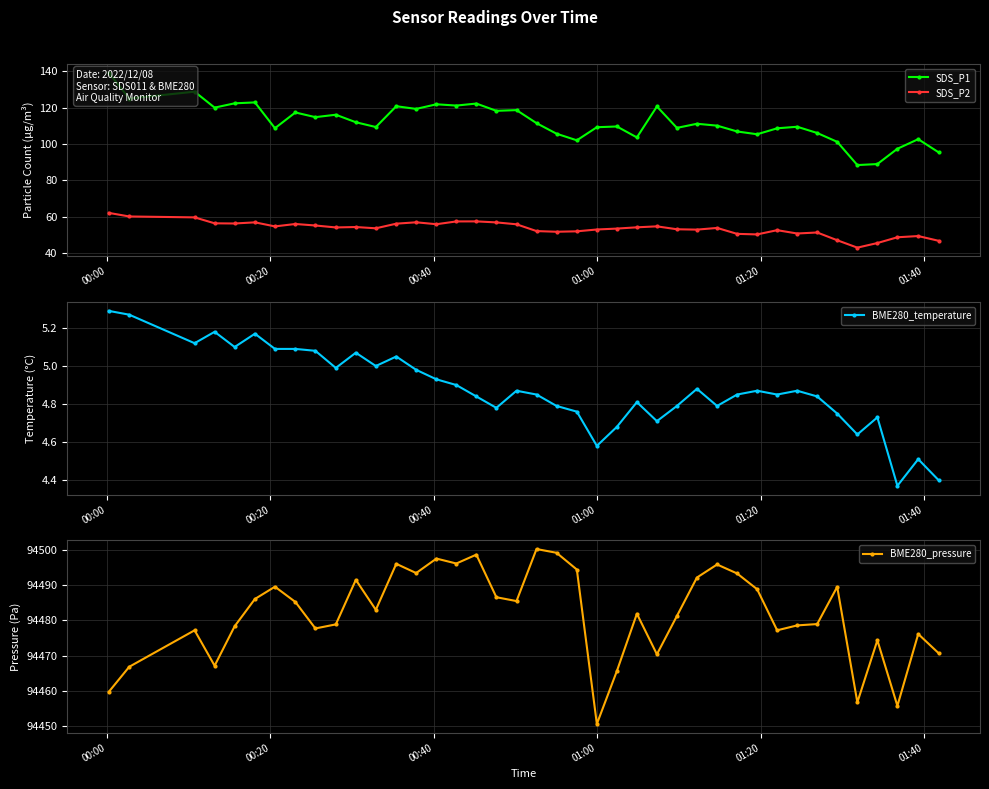

What is the value of the SDS_P2 point at the 19th from the left?

55.9